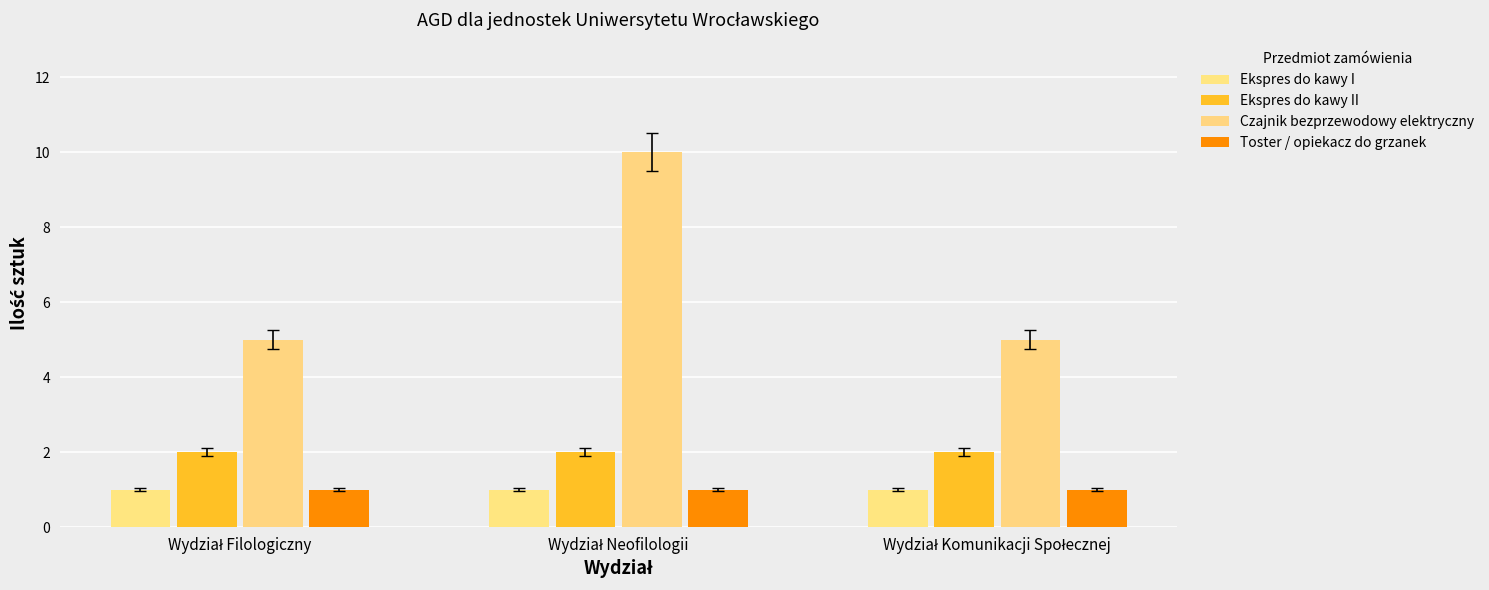

Which category has the lowest value across all series?

Wydział Filologiczny